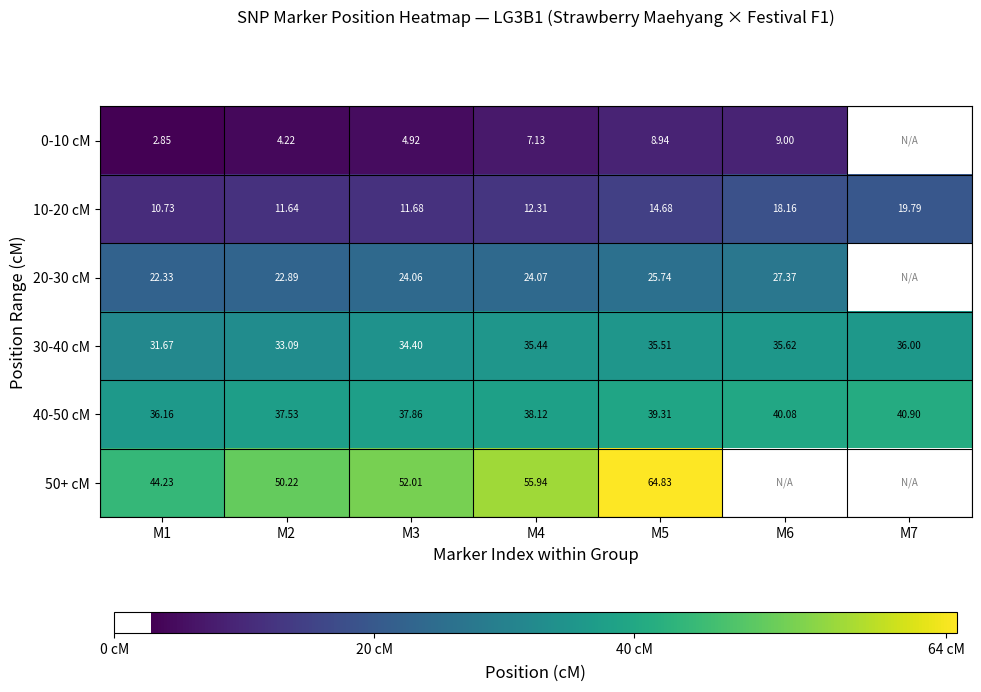

Is the value of 10-20 cM at M6 greater than the value of 50+ cM at M4?

No